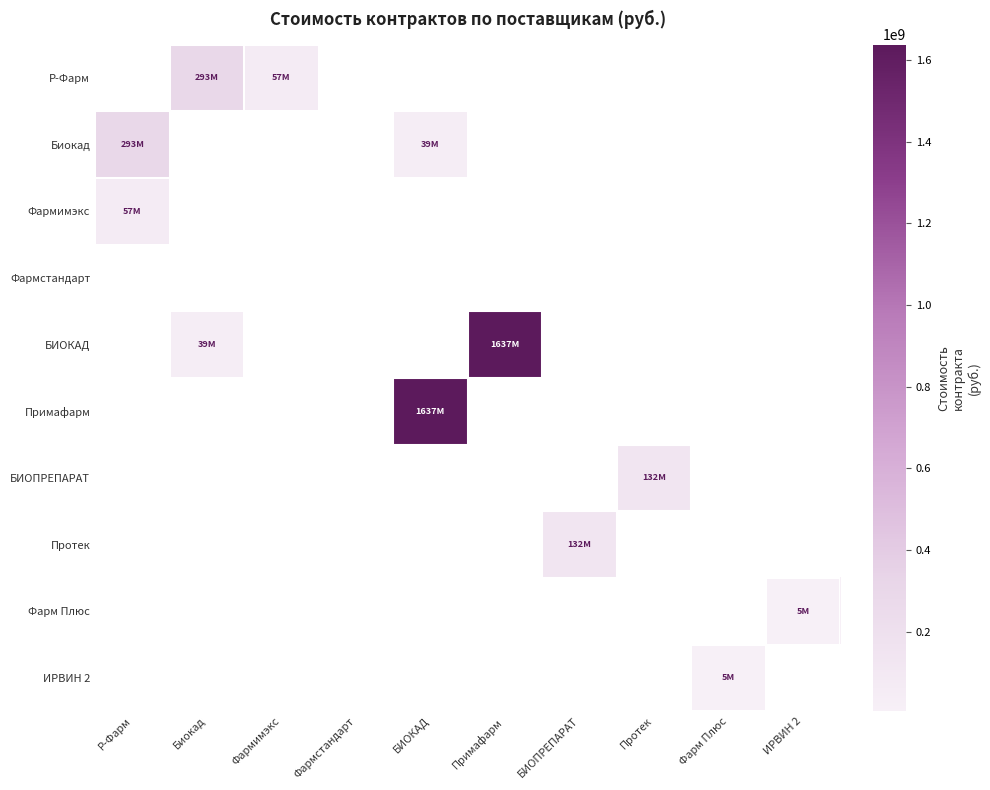

Which category has the highest value across all series?

Примафарм